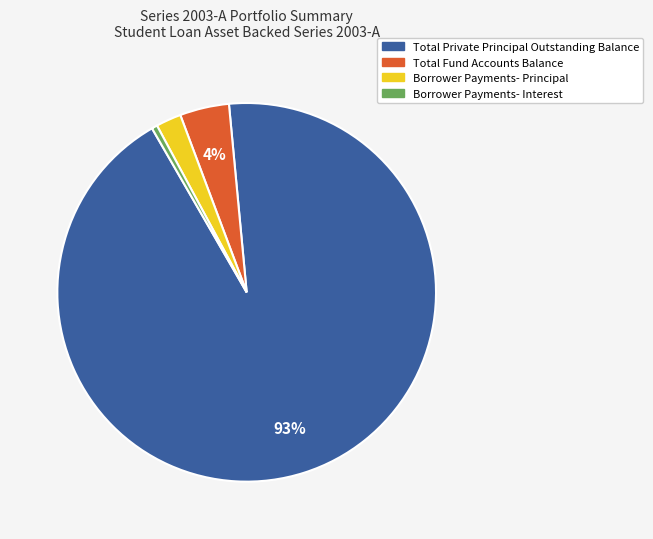

Rank the categories by value from highest to lowest.

Total Private Principal Outstanding Balance, Total Fund Accounts Balance, Borrower Payments- Principal, Borrower Payments- Interest